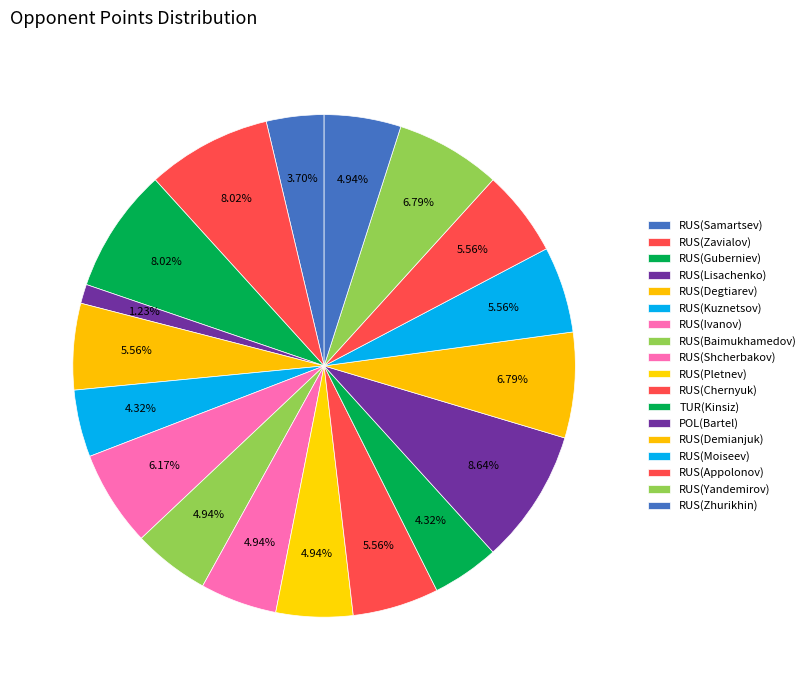

How many slices are in this pie chart?

18